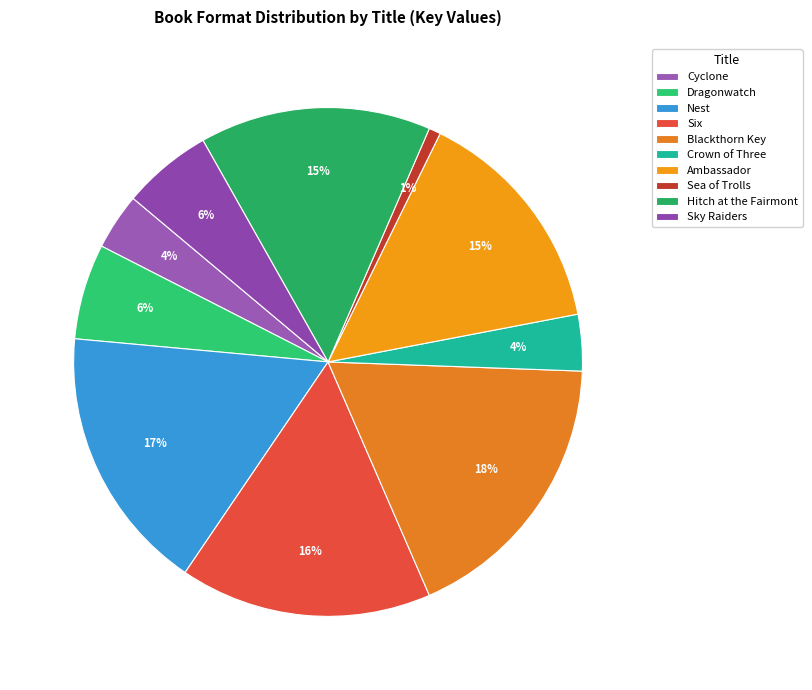

How many slices are in this pie chart?

10